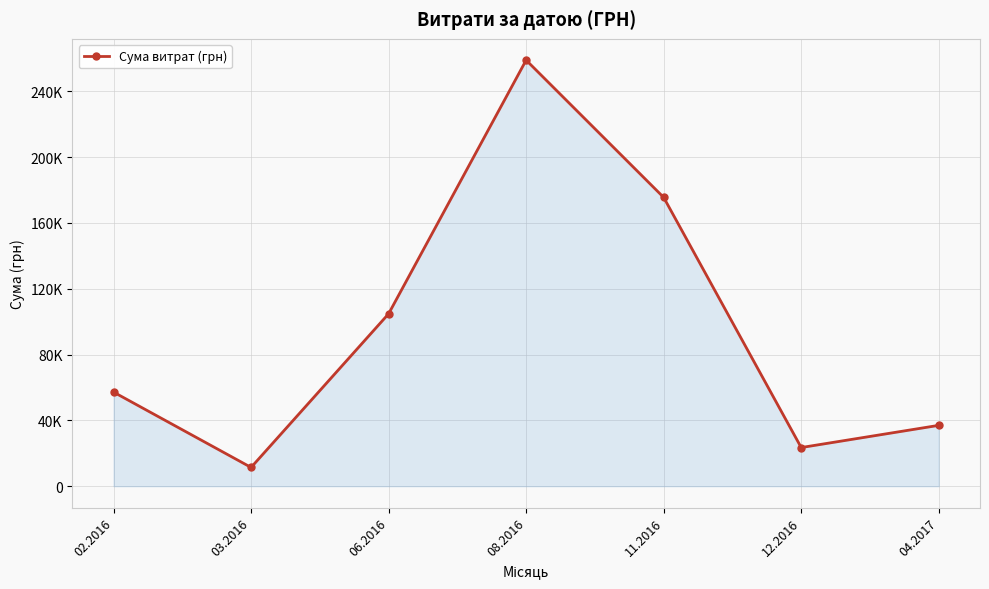

Is this an area chart (filled region under the line)?

Yes